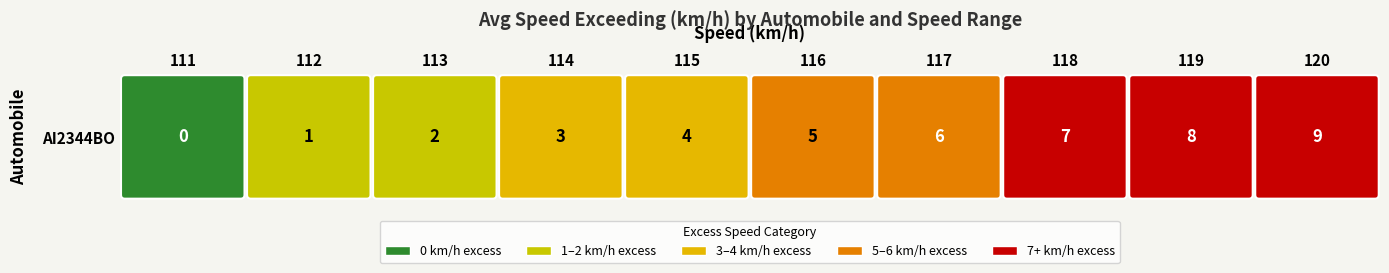

Reading right to left, what are all the values shown in this chart?

9	8	7	6	5	4	3	2	1	0